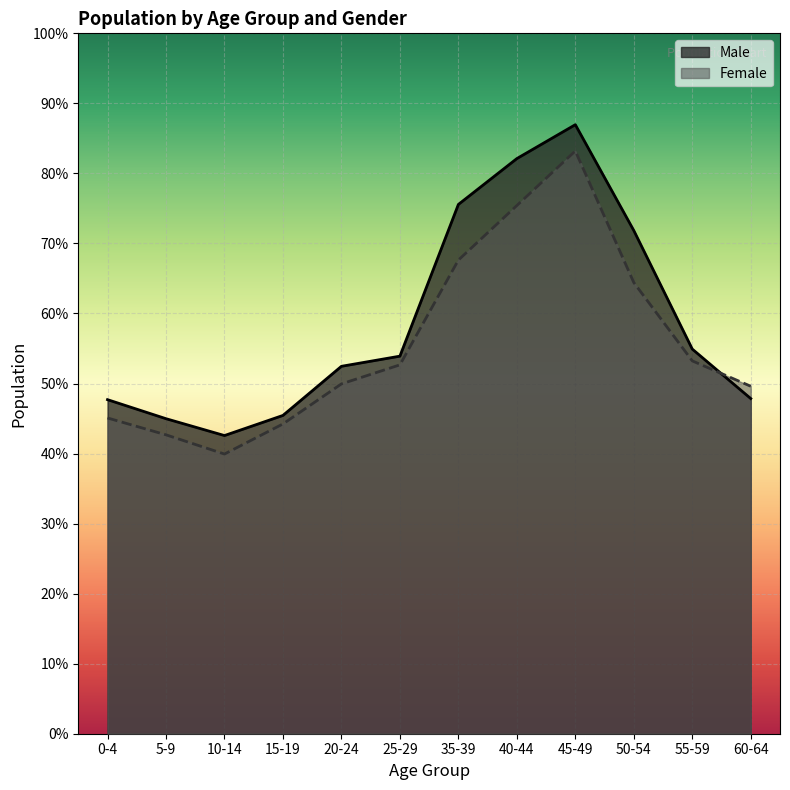

Rank the series by their maximum value, from highest to lowest.

Male, Female